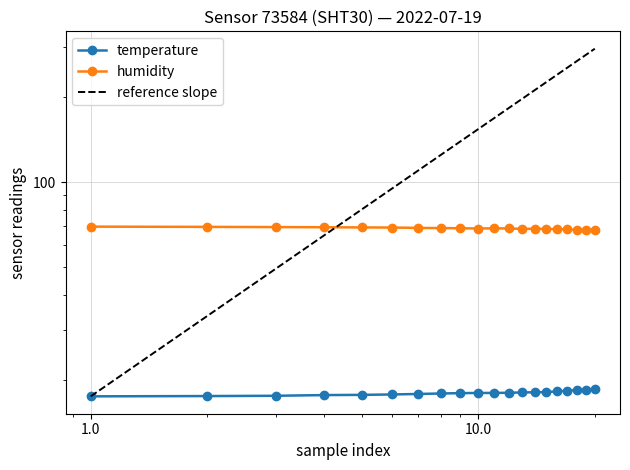

Which series has the largest total across all categories?

humidity